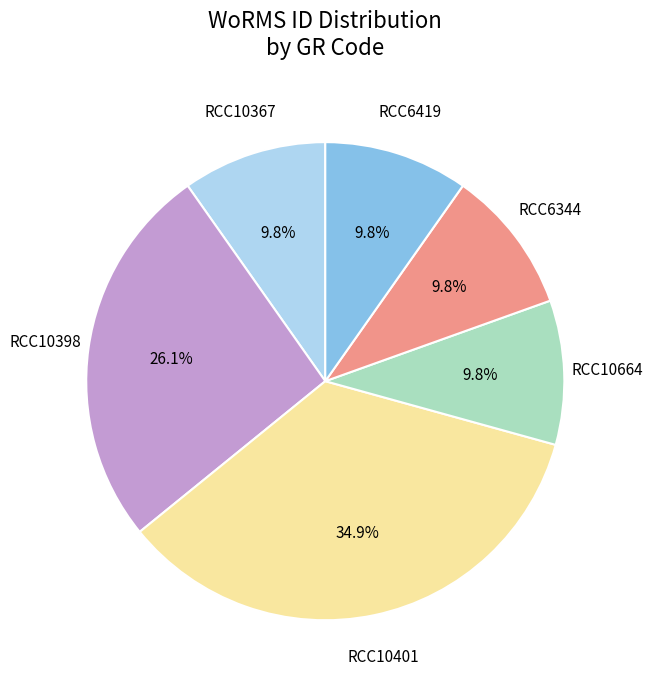

Is it true that RCC10367 is 1% of the pie?

False